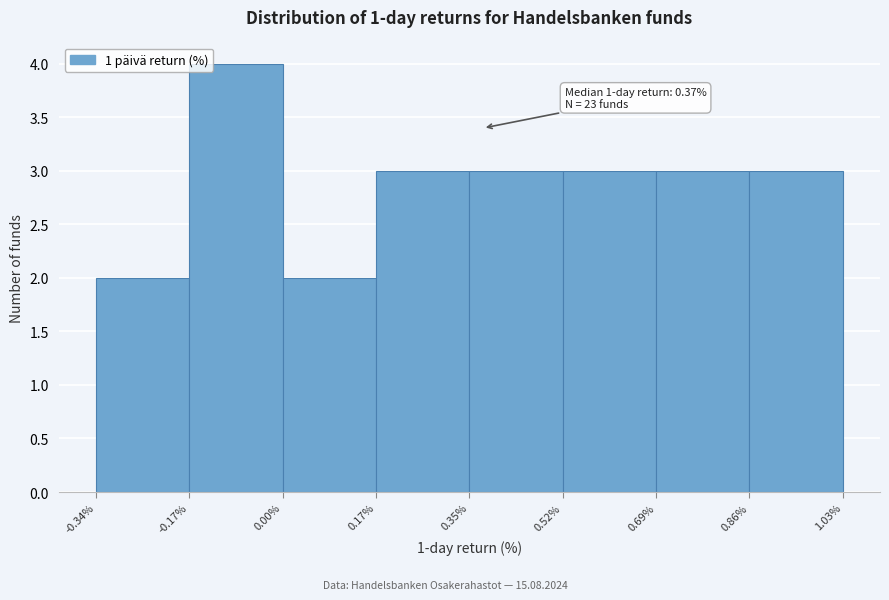

Which range on the x-axis has the tallest bar?

-0.17% to 0.00%